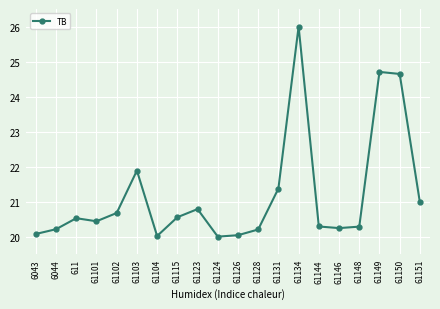

What is the label of the 13th point from the left?

61131